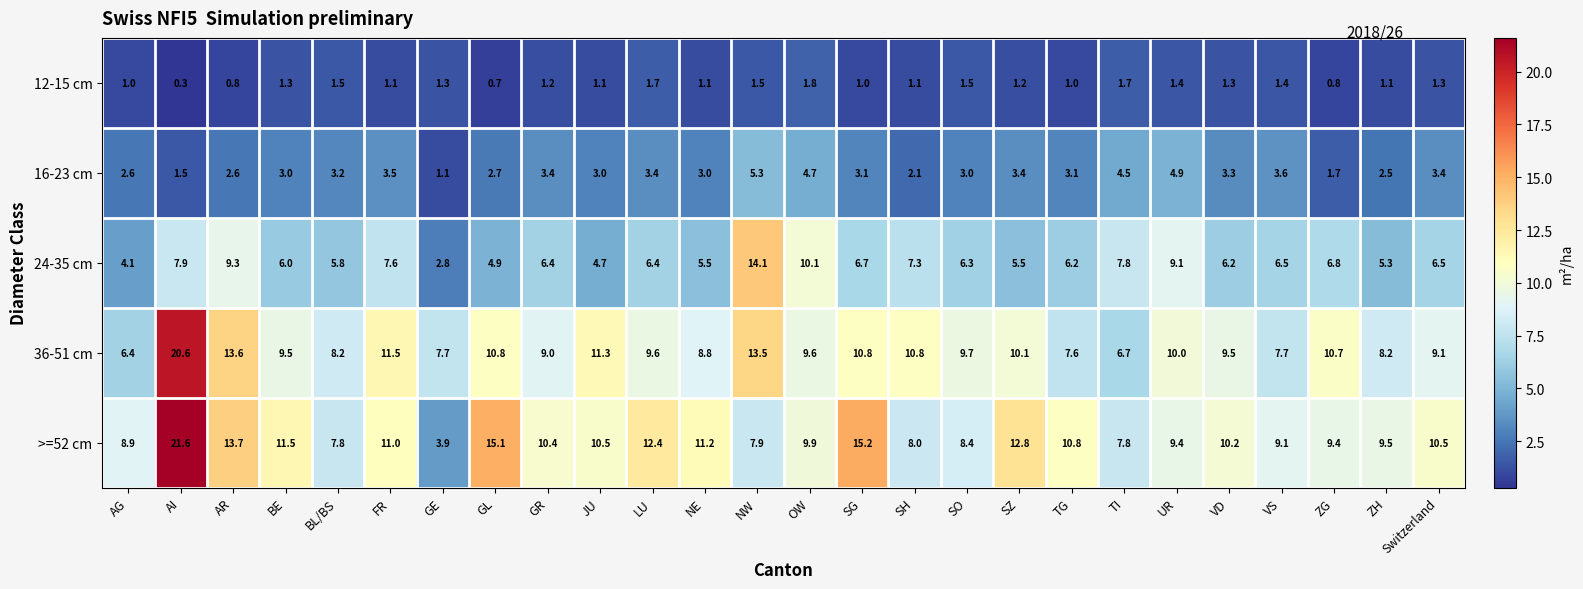

Read the 16-23 cm value at Switzerland.

3.4